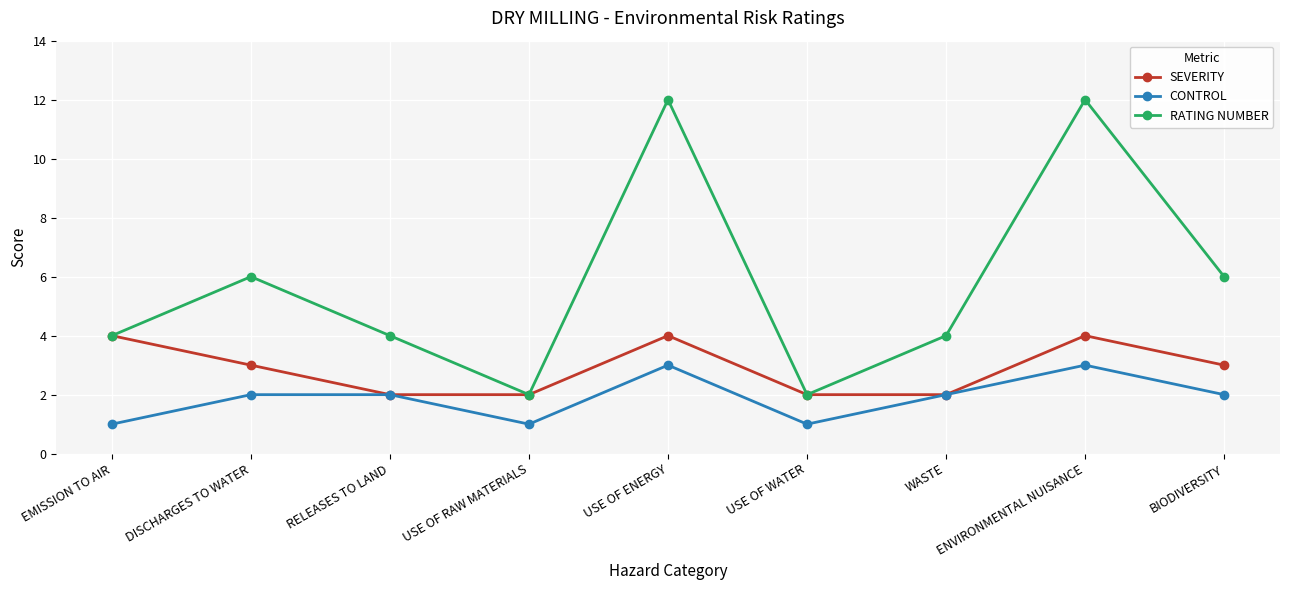

Is it true that SEVERITY equals 2 at RELEASES TO LAND?

True